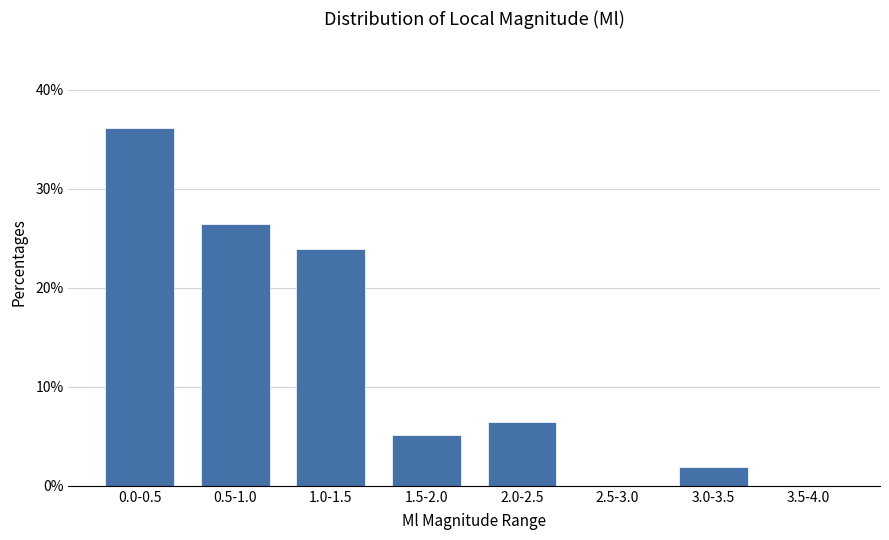

Reading left to right, list all the values displayed in this chart.

0.0-0.5=36.1	0.5-1.0=26.5	1.0-1.5=23.9	1.5-2.0=5.2	2.0-2.5=6.5	2.5-3.0=0.0	3.0-3.5=1.9	3.5-4.0=0.0